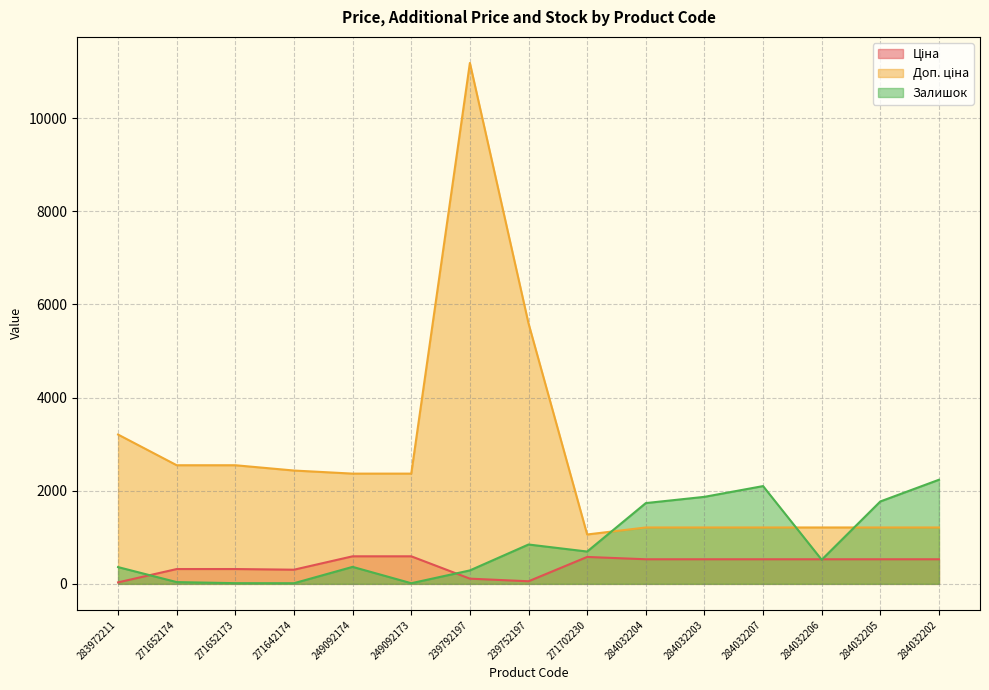

In Доп. ціна, how many points are lower than both neighbors (excluding endpoints)?

1